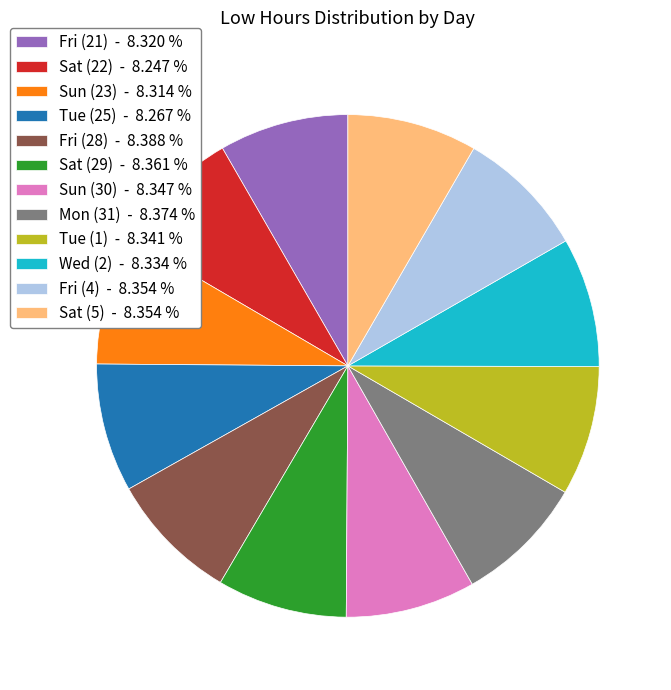

True or false: Tue (25) accounts for 21% of the total.

False